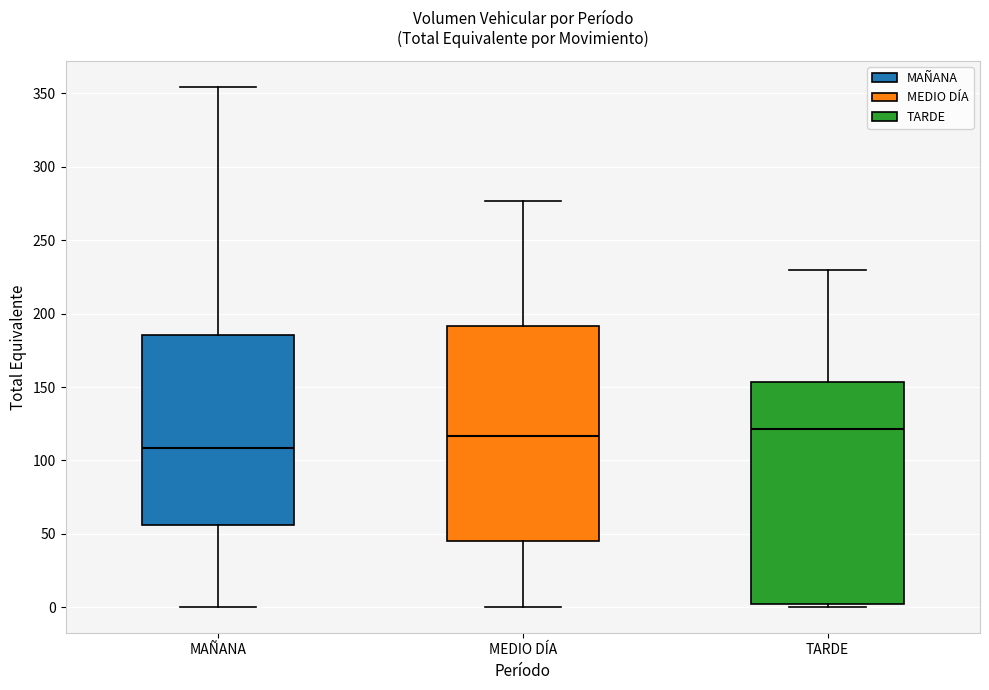

Comparing the boxes themselves (not the whiskers), which one is the tallest?

TARDE